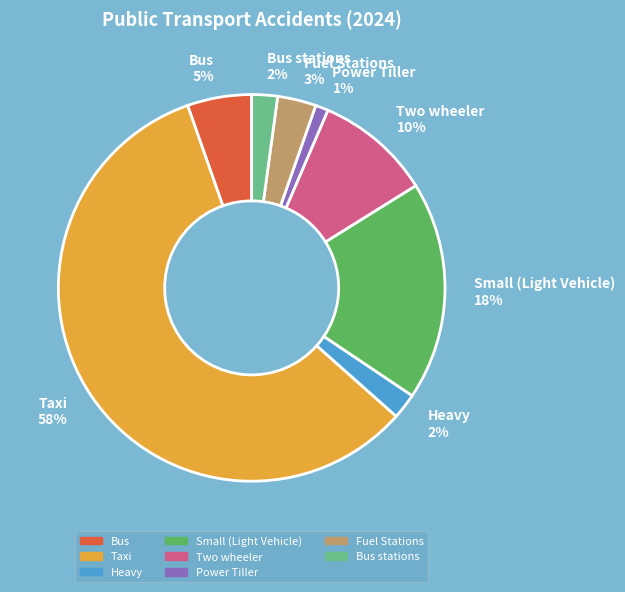

Do Fuel Stations 3% and Heavy 2% together represent more than half of the pie?

No